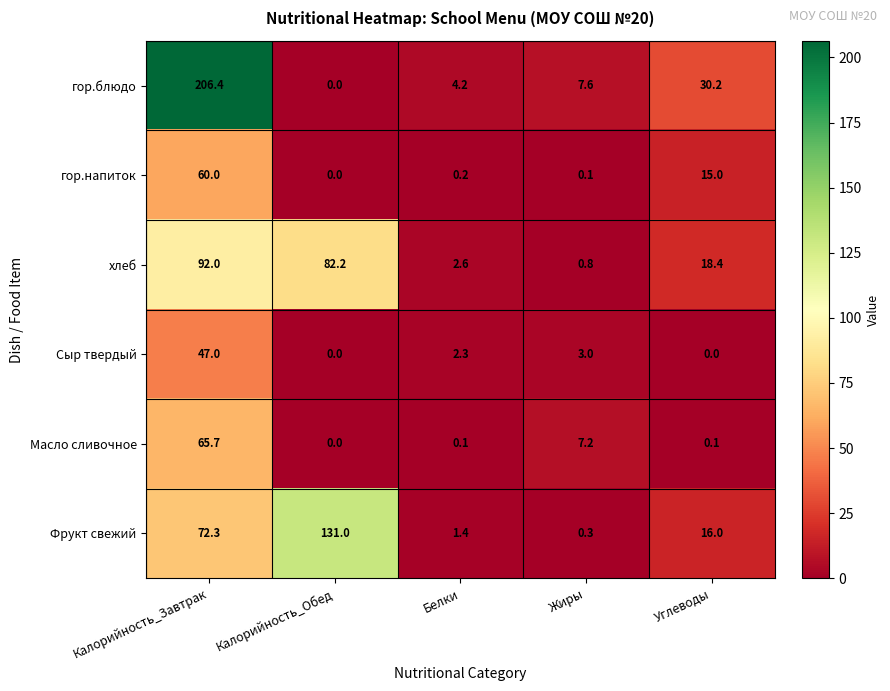

What is the average value of the гор.напиток series?

15.1